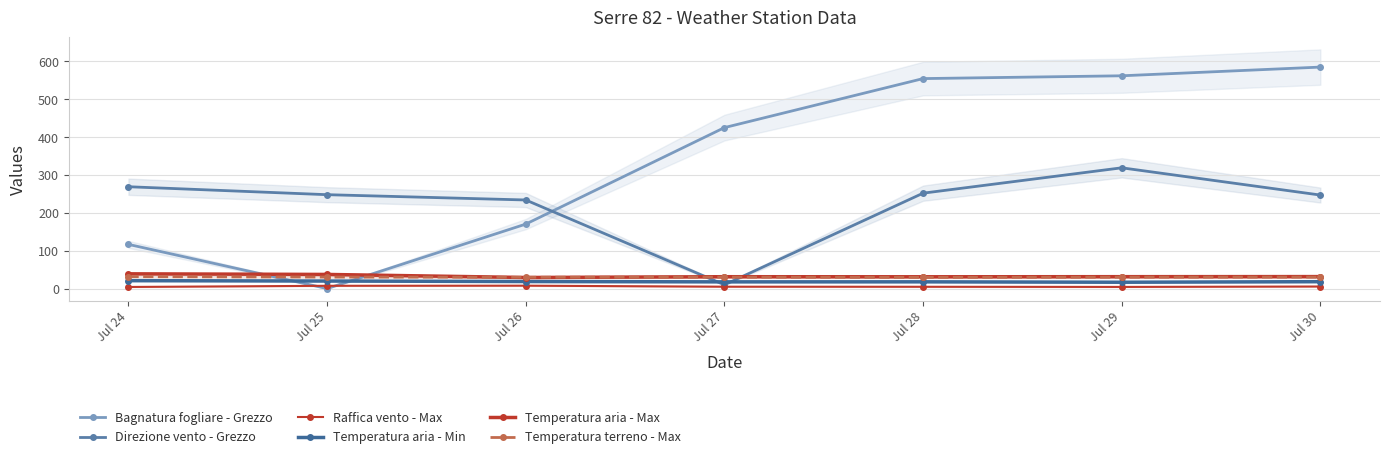

What is the value of the Temperatura aria - Max point at the 7th from the left?

31.6